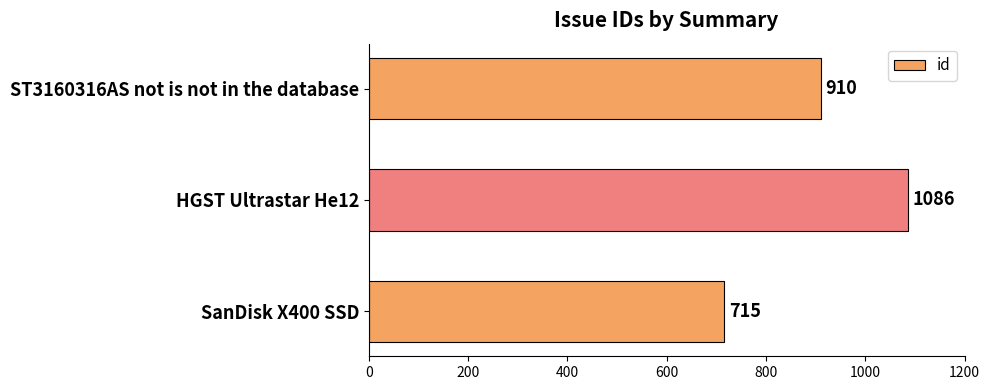

What is the smallest value displayed?

715